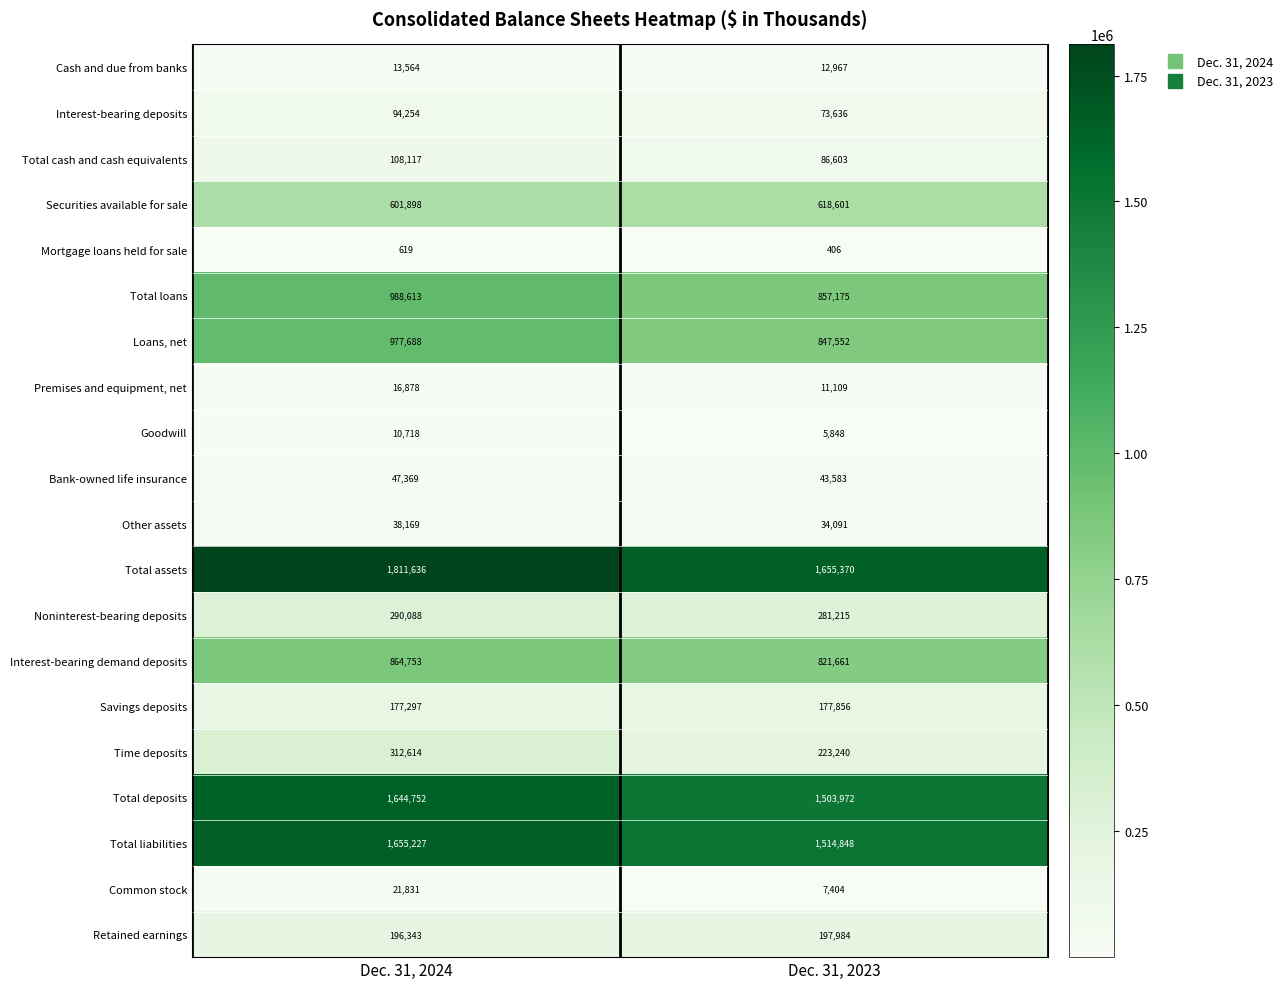

Which label corresponds to the smallest value in the chart?

Dec. 31, 2023